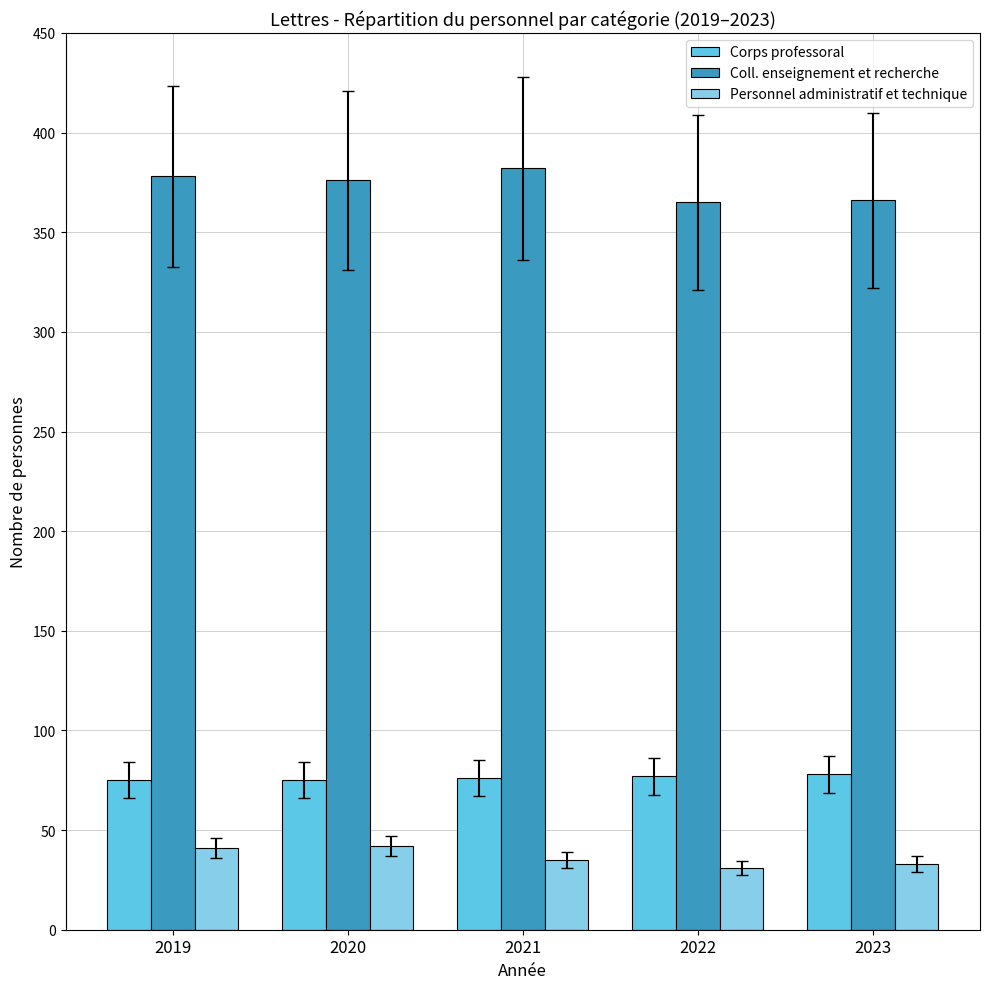

What is the value of the Coll. enseignement et recherche bar at the 1st from the left?

378